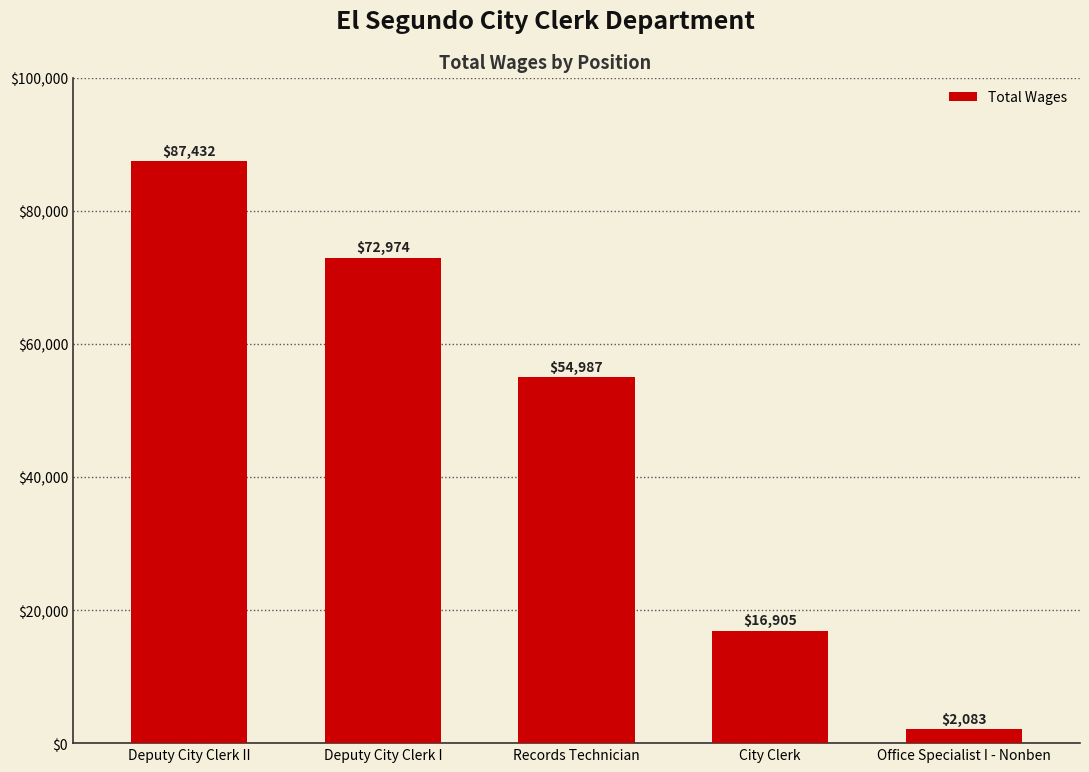

Where is the data nearest to the value 44757?

Records Technician